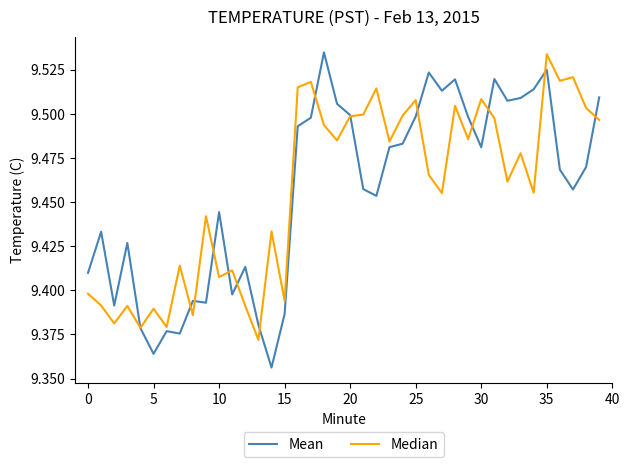

How many times do Mean and Median cross each other?

14